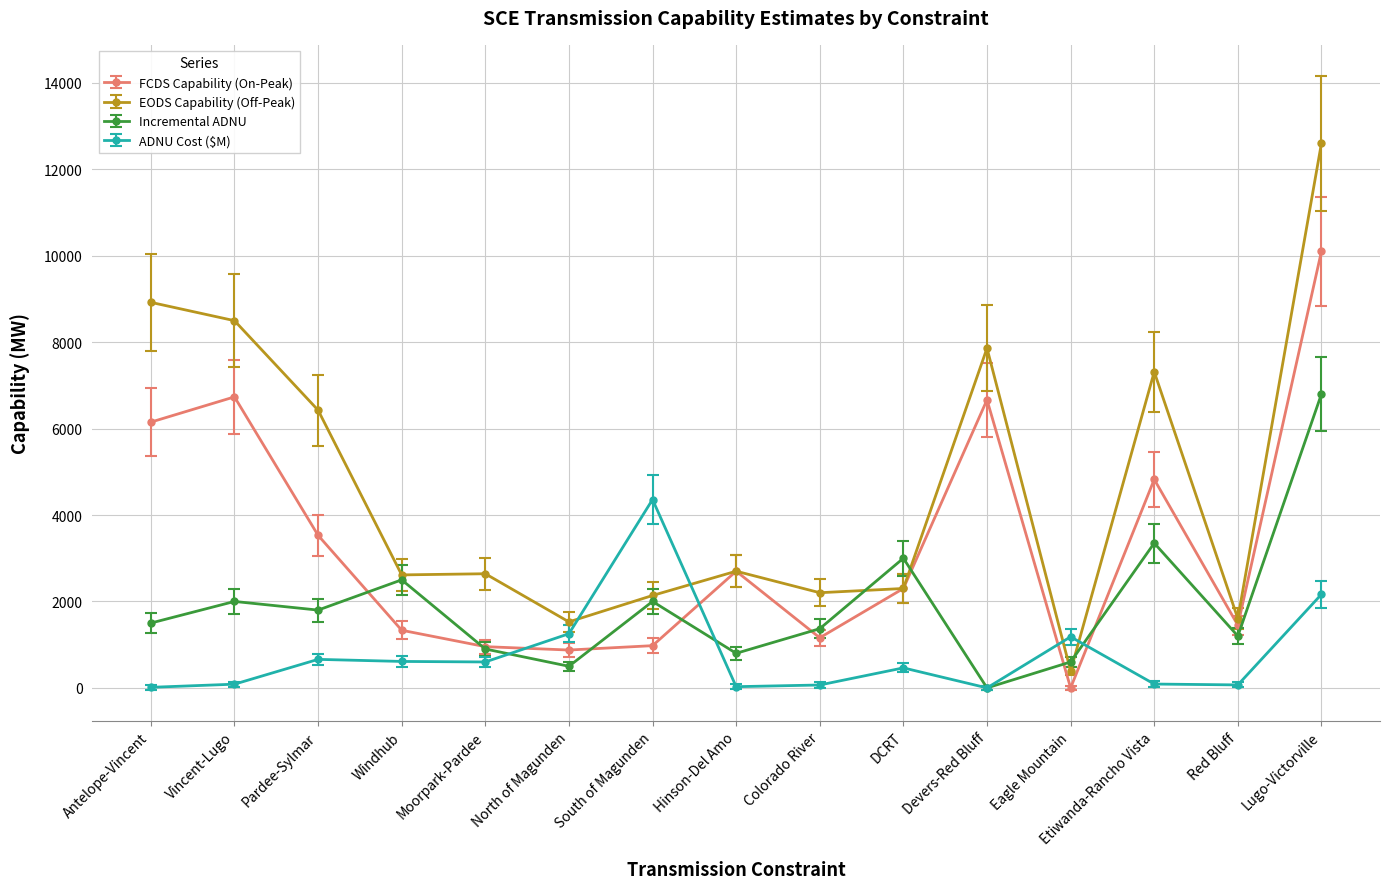

List the series in order of their overall mean, highest first.

EODS Capability (Off-Peak), FCDS Capability (On-Peak), Incremental ADNU, ADNU Cost ($M)